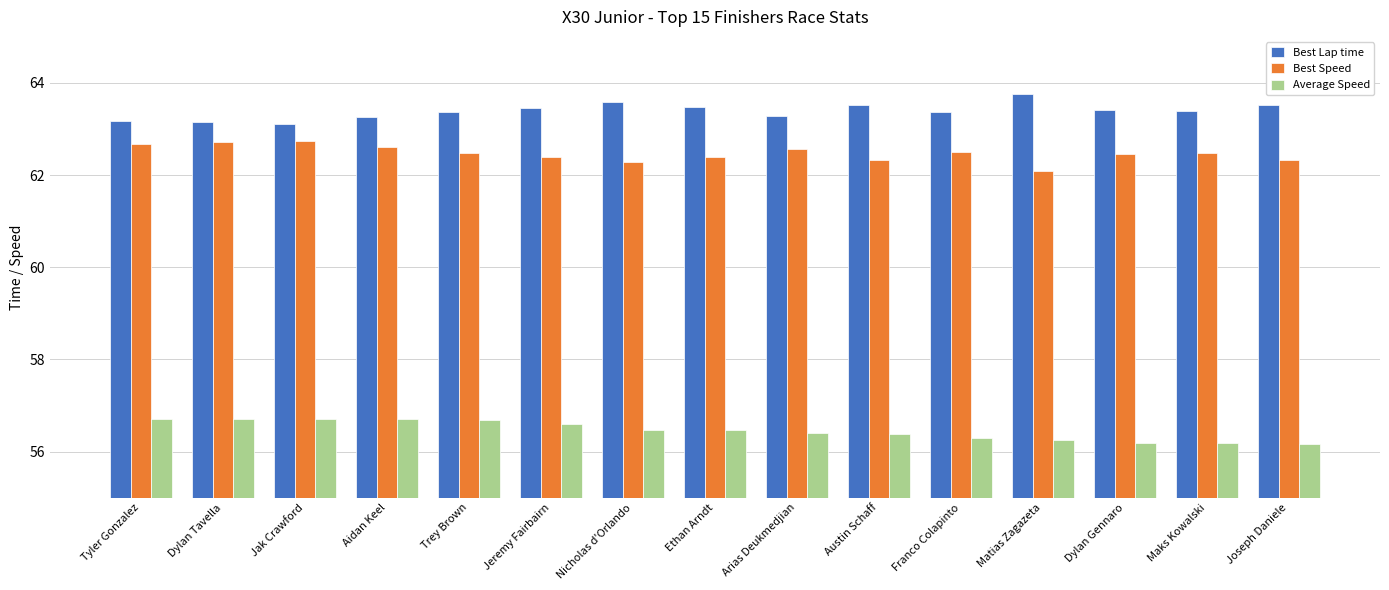

How many Best Lap time values are between 63 and 64?

15